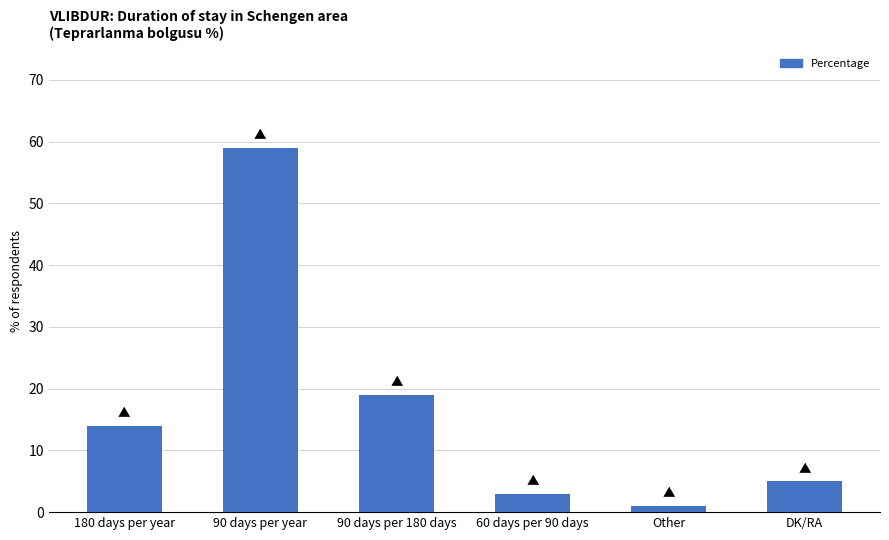

How many values are below 14?

3